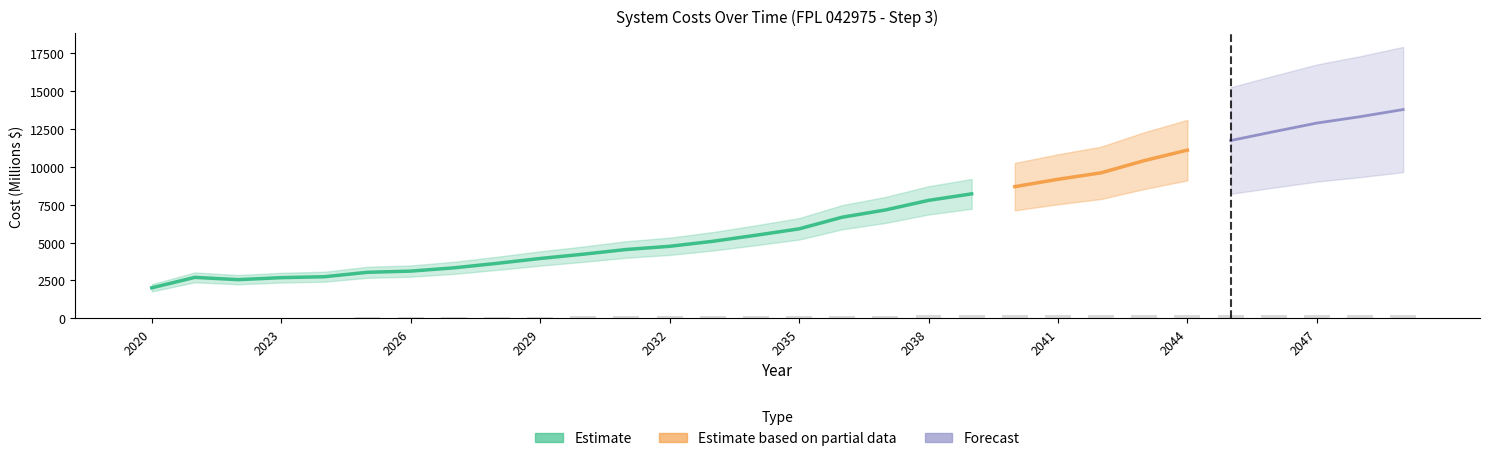

How many bars are there in total?

90